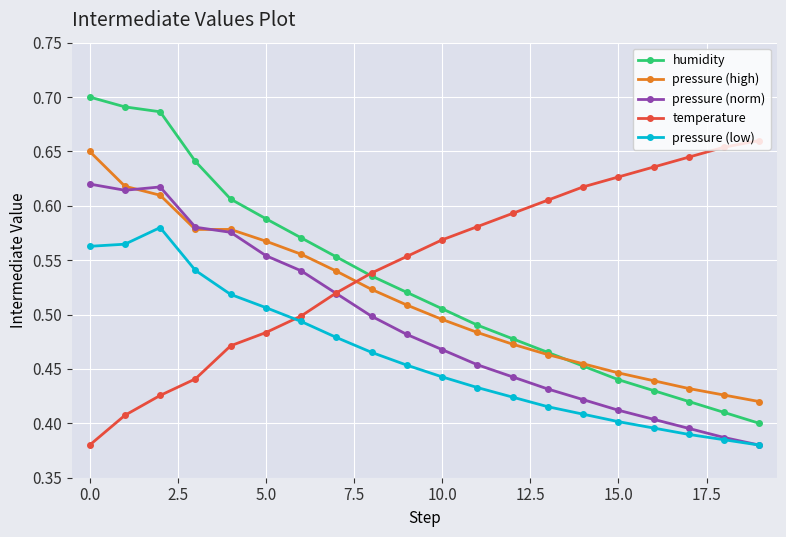

How many pressure (norm) values are between 0 and 1?

20